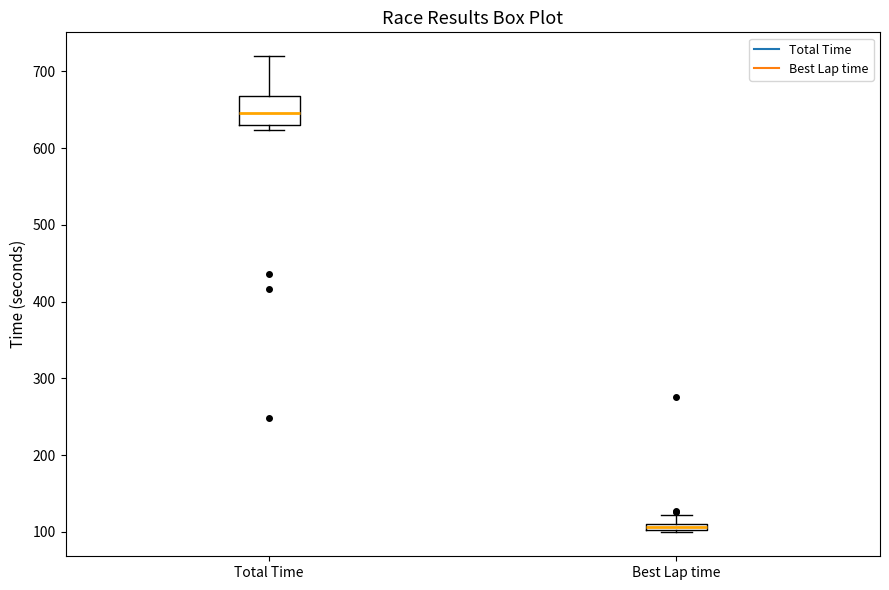

Comparing the boxes themselves (not the whiskers), which one is the tallest?

Total Time